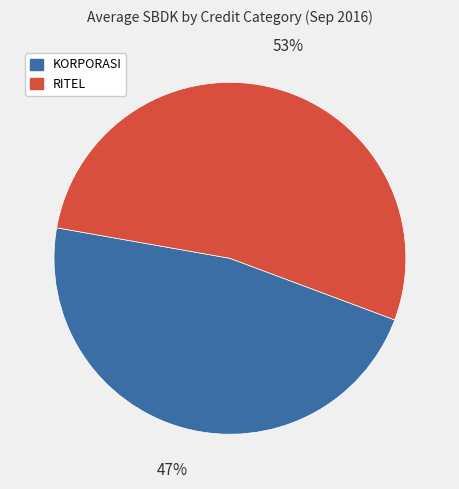

Which category has the biggest portion of the pie?

RITEL